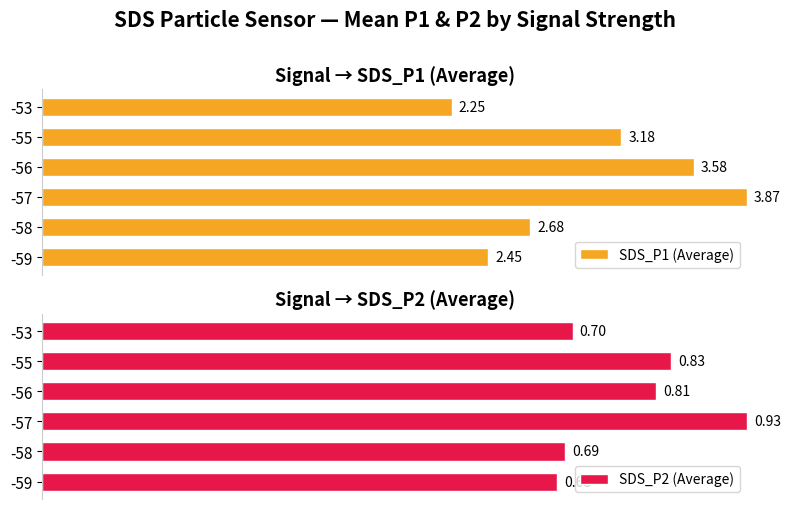

Between -56 and -53, which series saw the biggest shift?

SDS_P1 (Average)